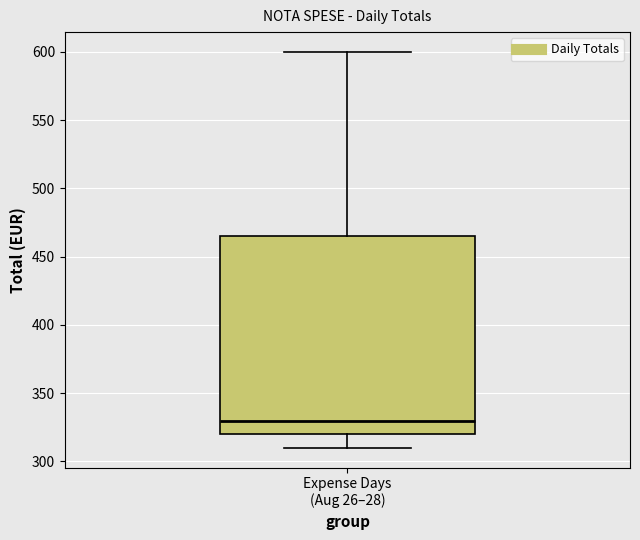

Read this box plot against the y-axis: the position of the median line, the range covered by the box, and the ends of both whiskers. The values are not printed on the chart, so give them approximately, as read against the axis.

median 330, box 320 to 465, whiskers 310 to 600